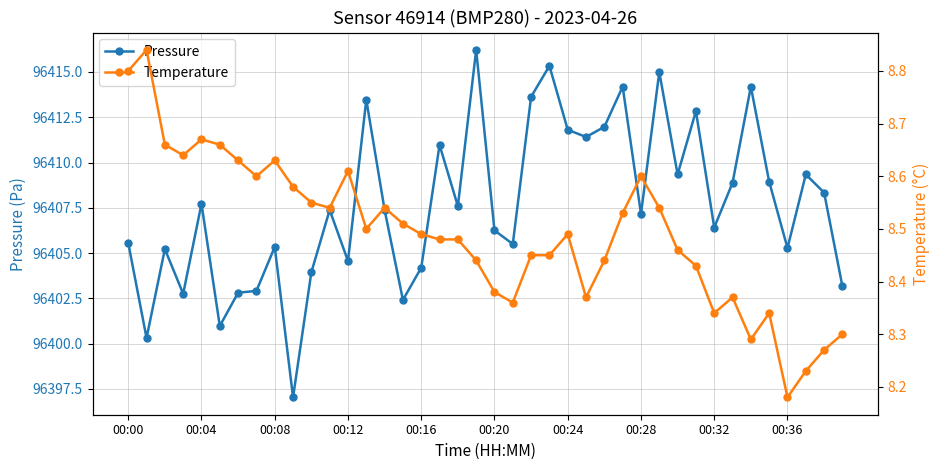

Is the value of pressure at 13 greater than the value of temperature at 00:00?

Yes